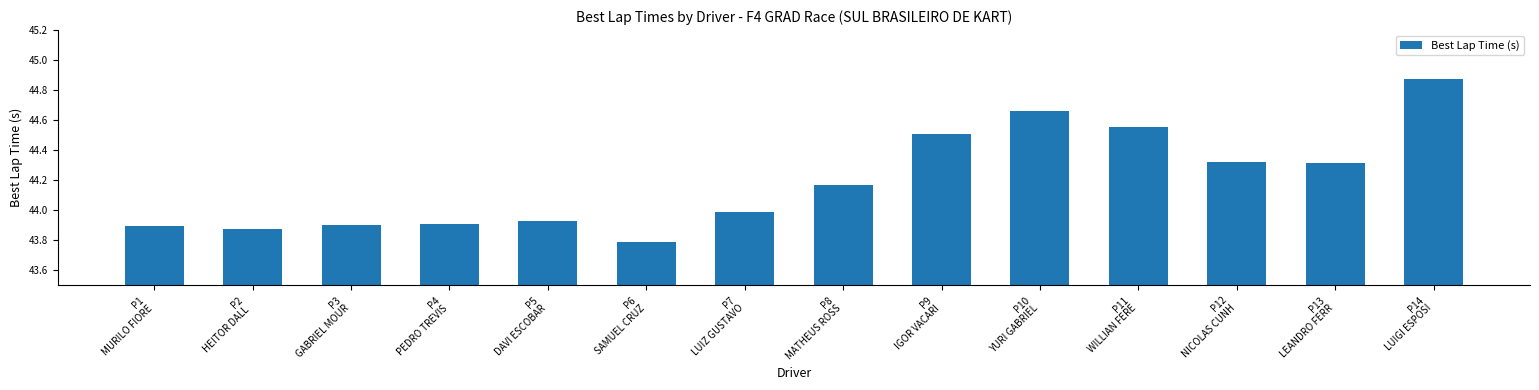

What is the difference between the maximum and minimum values?

1.1